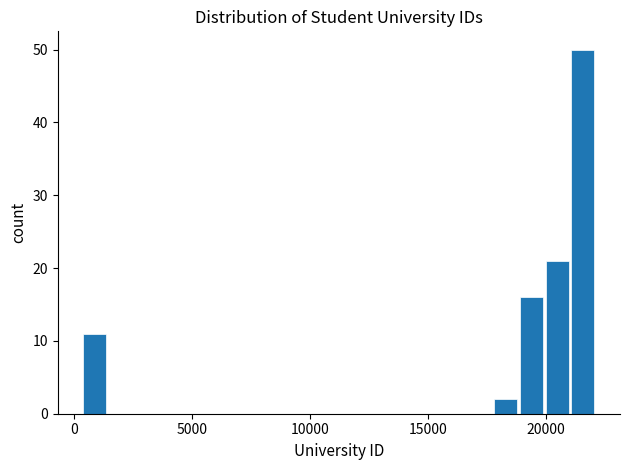

Around what value on the x-axis is the tallest bar? Give the approximate position of its centre, as read against the axis.

21500